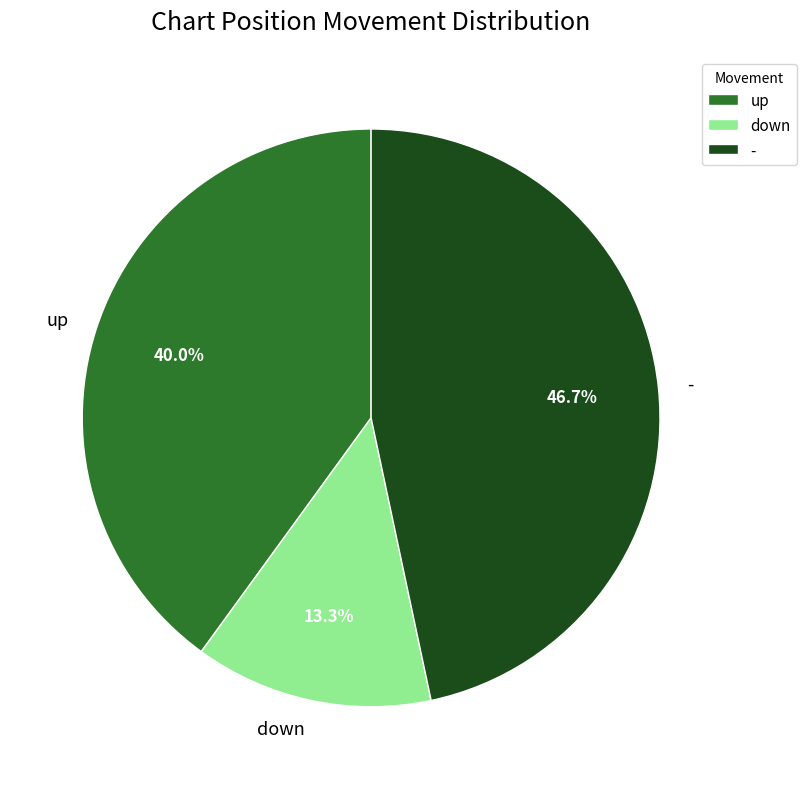

To the nearest percent, what is the difference between the largest and smallest slice percentages?

33%